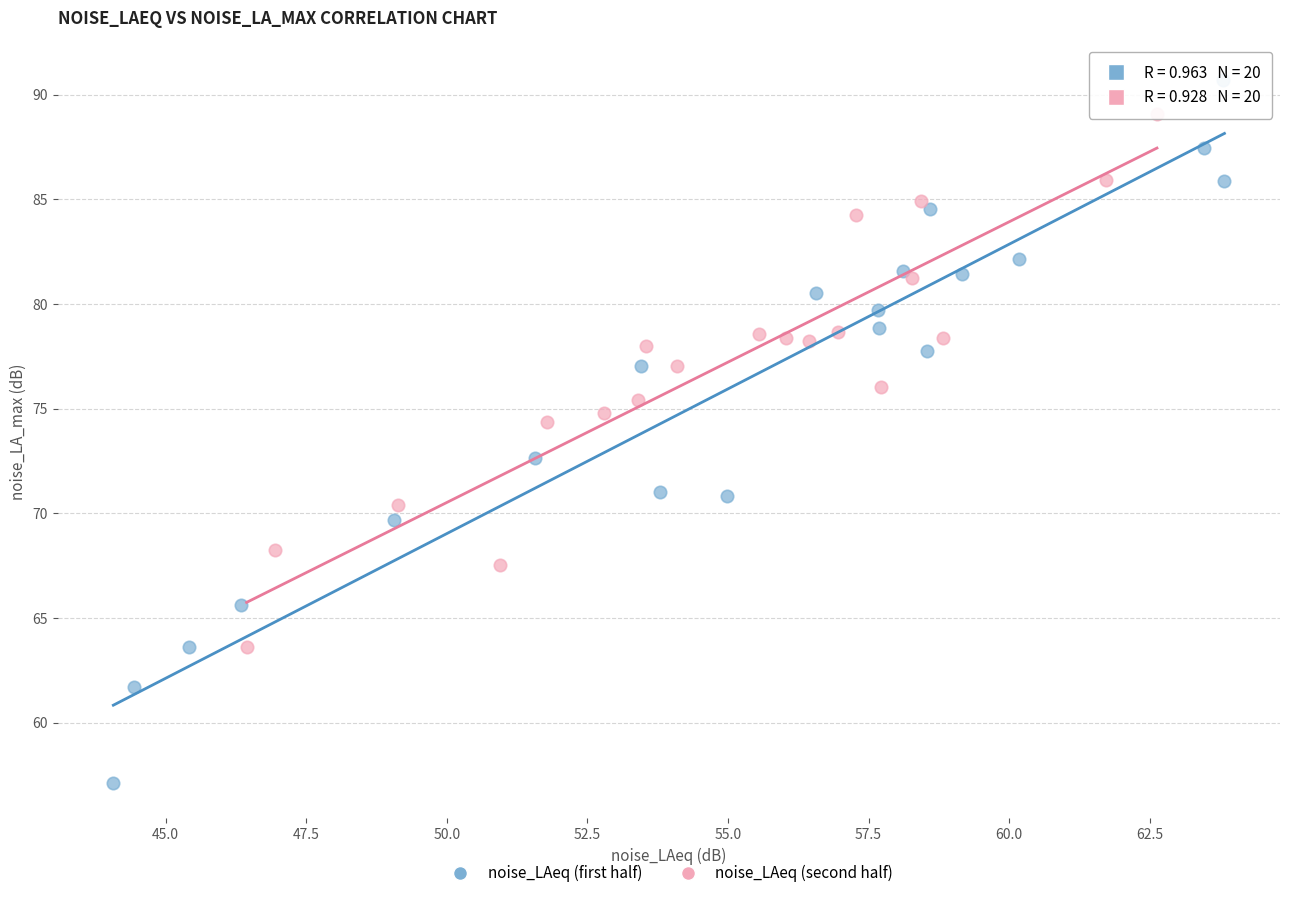

Which series contains the highest Y value?

noise_LAeq (first half)